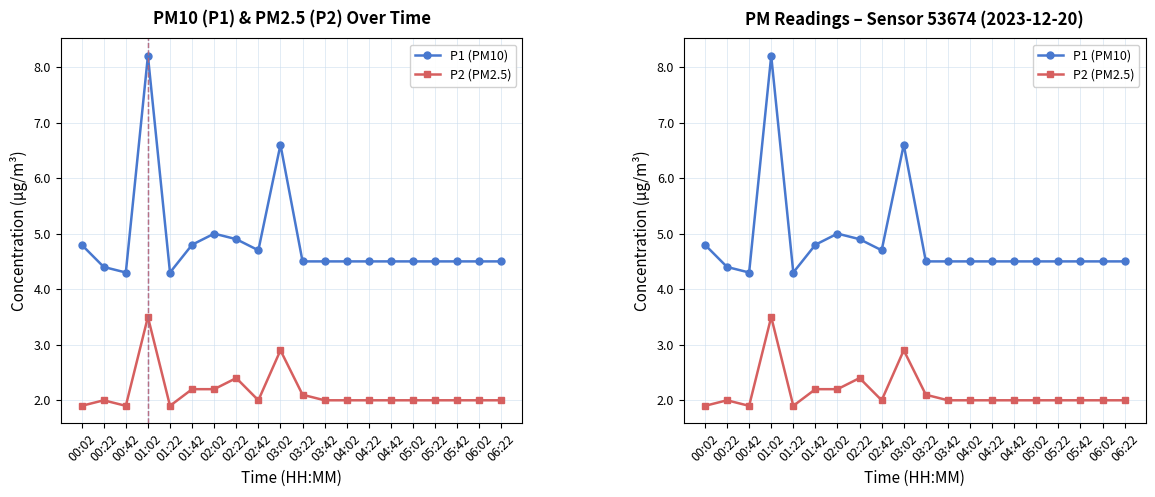

True or false: P1 (PM10) and P2 (PM2.5) cross at least once.

False